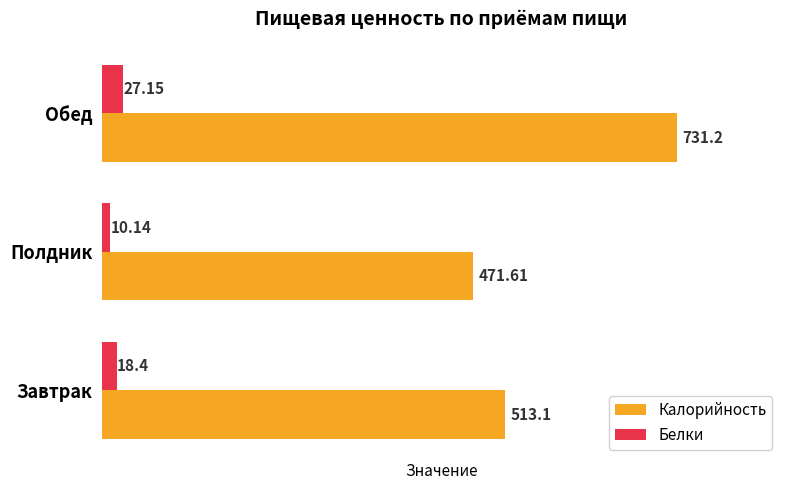

Which category has the highest value in the Белки series?

Обед